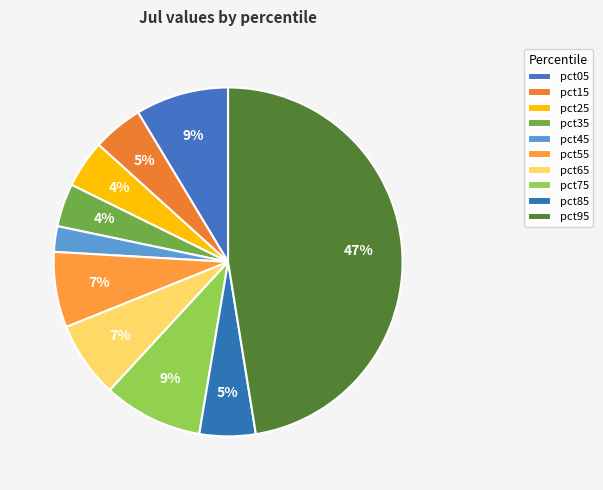

What is the smallest slice in the pie chart?

pct45